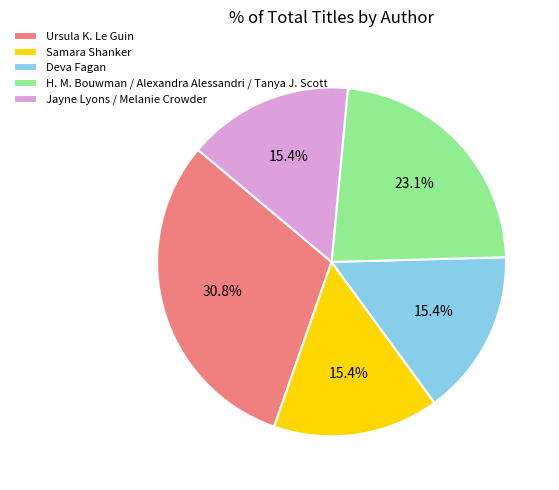

Is there any slice that represents more than half of the pie?

No